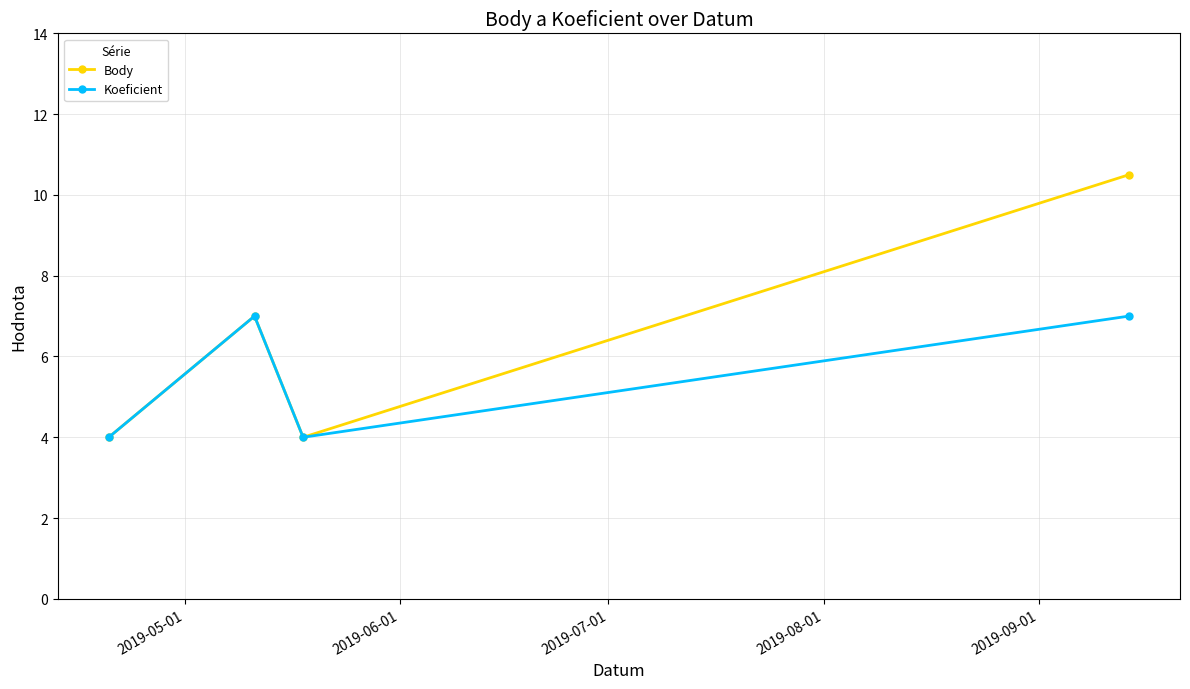

List the series in order of their overall mean, lowest first.

Koeficient, Body